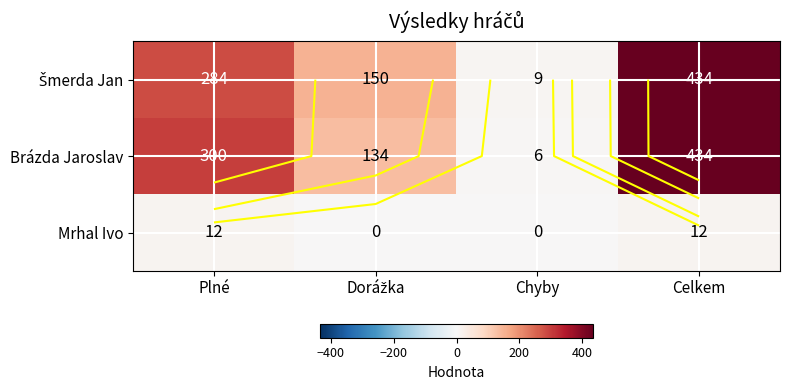

Which series changed the most between Plné and Celkem?

Šmerda Jan